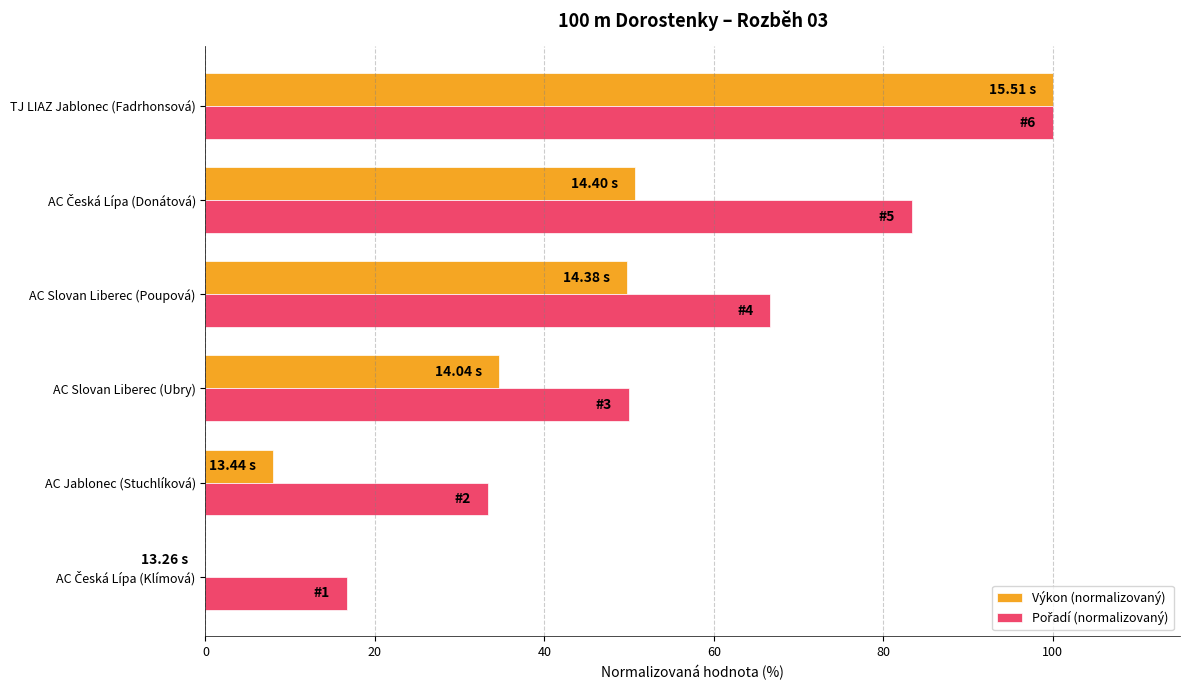

What is the greatest value displayed?

100.0